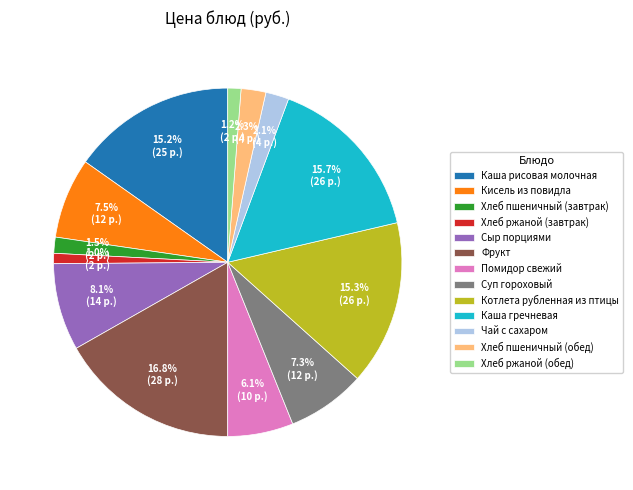

Does any single category account for the majority?

No